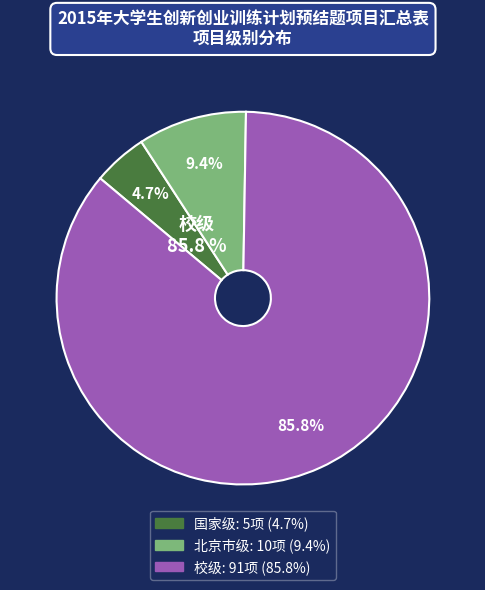

The 北京市级 slice represents 9% of the pie. True or false?

True